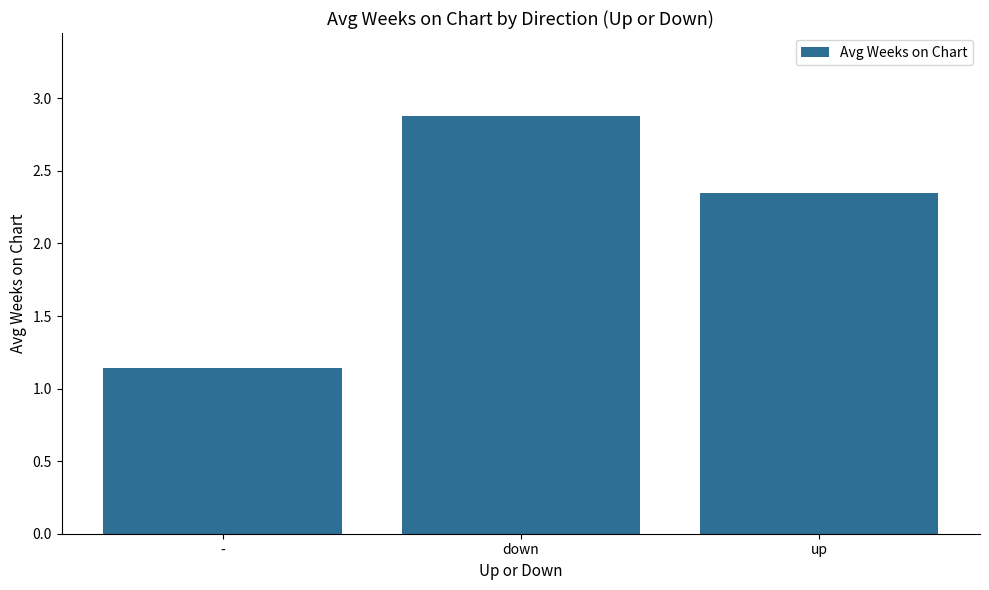

What is the maximum value shown in the chart?

2.9